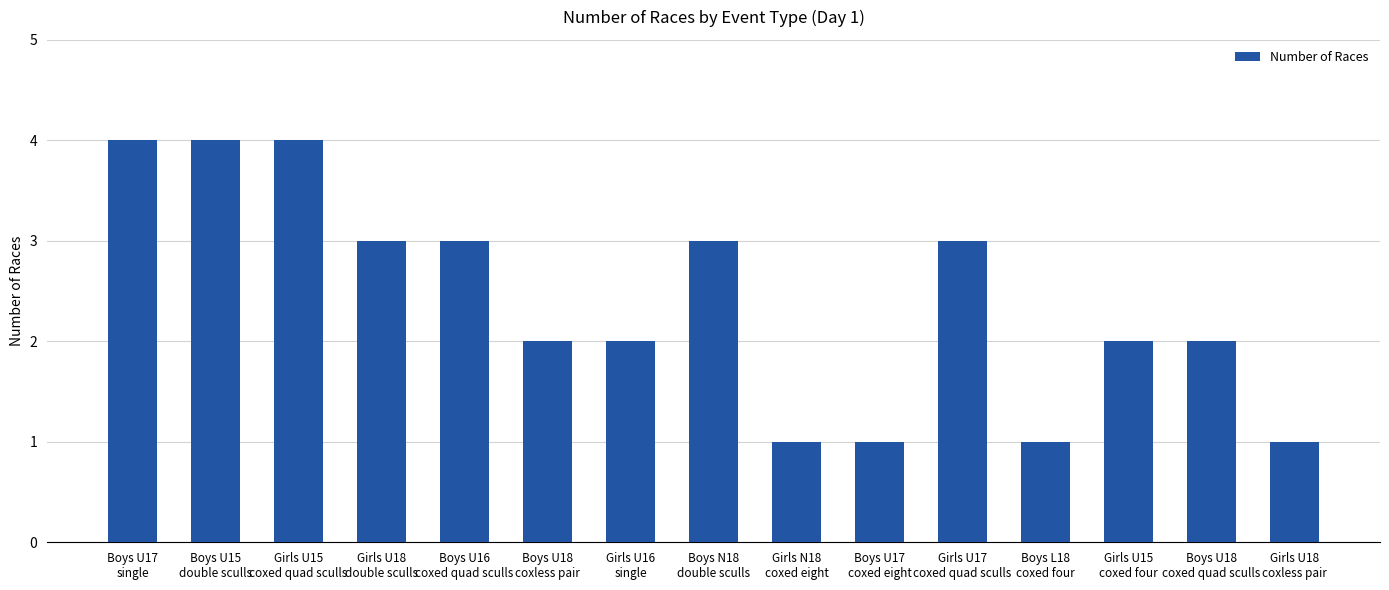

True or false: the data shows 4 at Girls U18
double sculls.

False